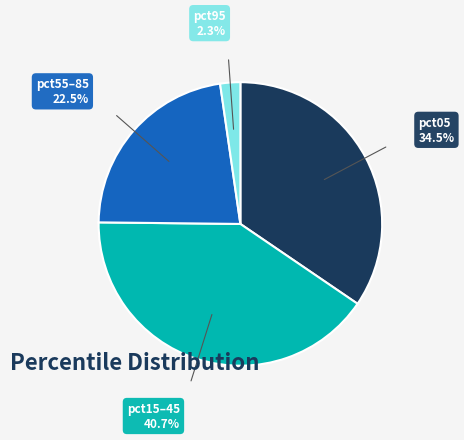

Does any single category account for the majority?

No